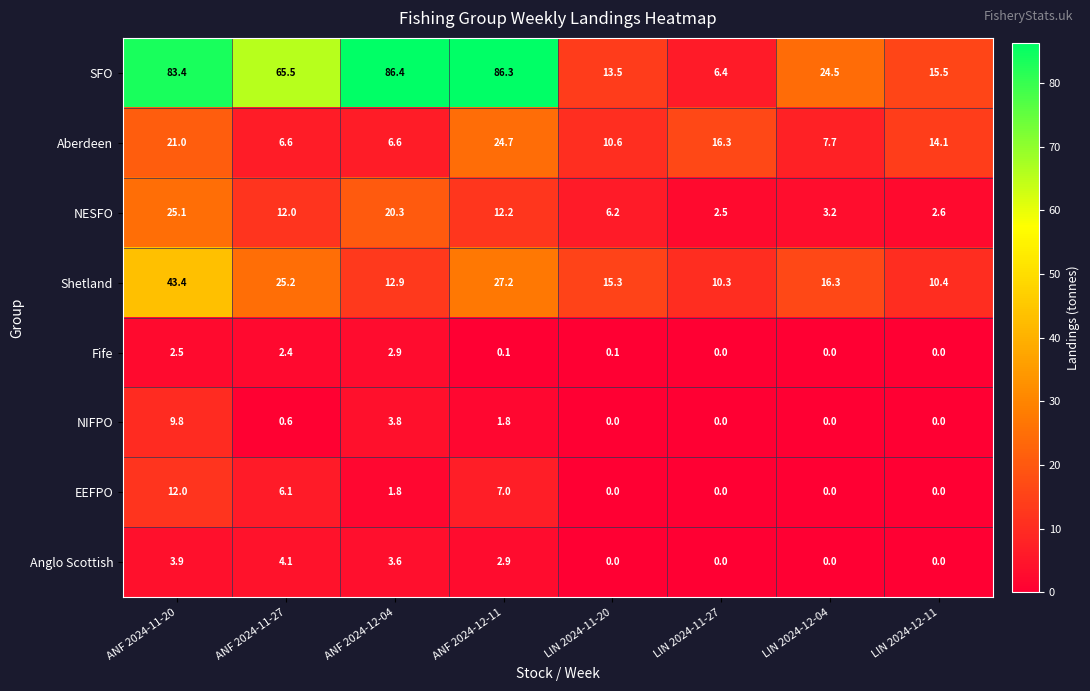

Which series changed the most between ANF 2024-11-27 and LIN 2024-12-11?

SFO